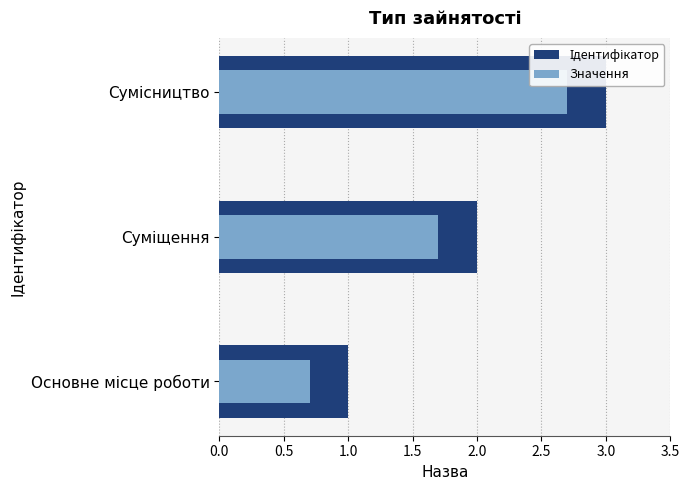

What is the maximum value shown in the chart?

3.0